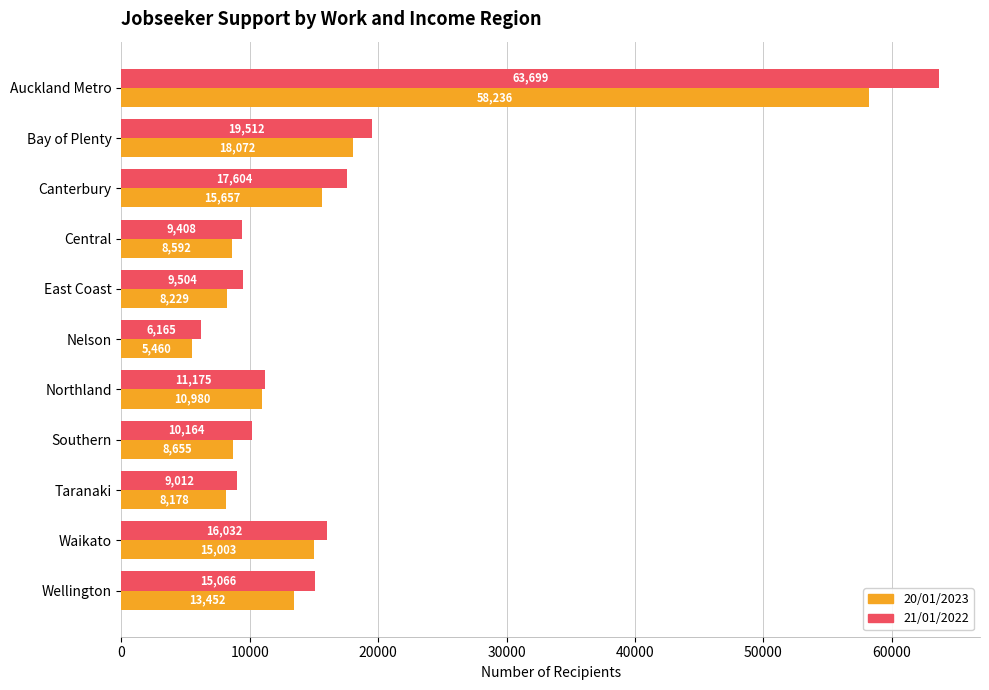

What are all the series names shown in the legend?

20/01/2023, 21/01/2022